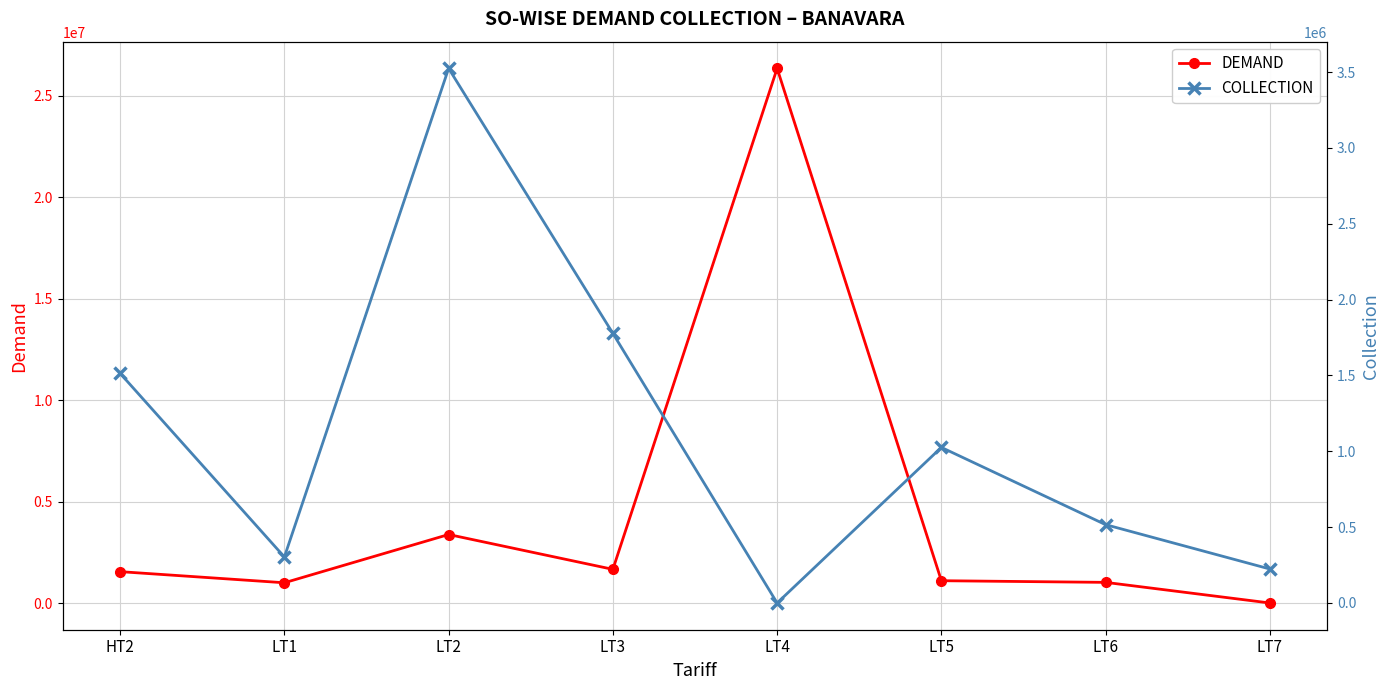

Reading left to right, extract all data points from this chart.

DEMAND: 1559954.1	1012316.5	3389746.7	1673649.1	26352921.5	1113365.3	1031984.7	15832.2
COLLECTION: 1513689.0	303271.0	3524061.0	1777289.0	0.0	1025628.0	516340.0	223995.0